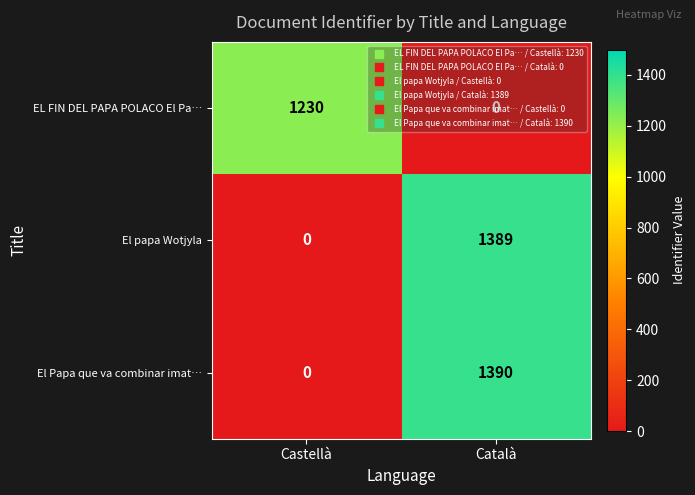

Read the El papa Wotjyla value at Català, to the nearest 10.

1390